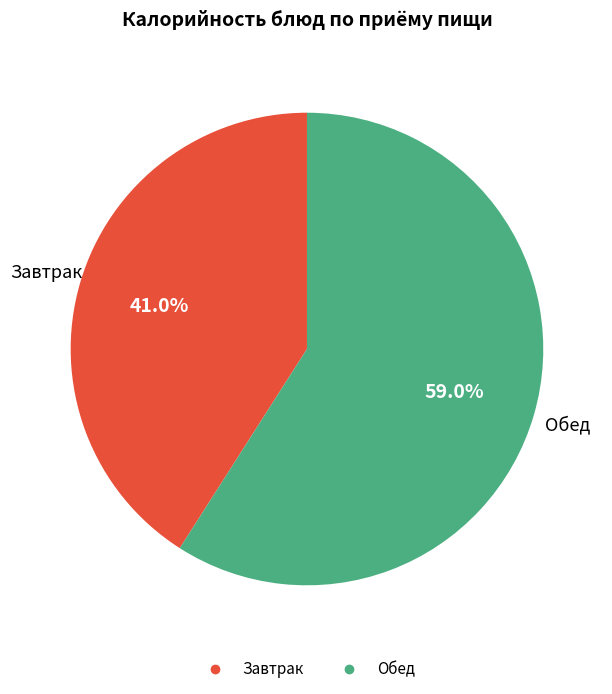

How many segments does this pie chart have?

2